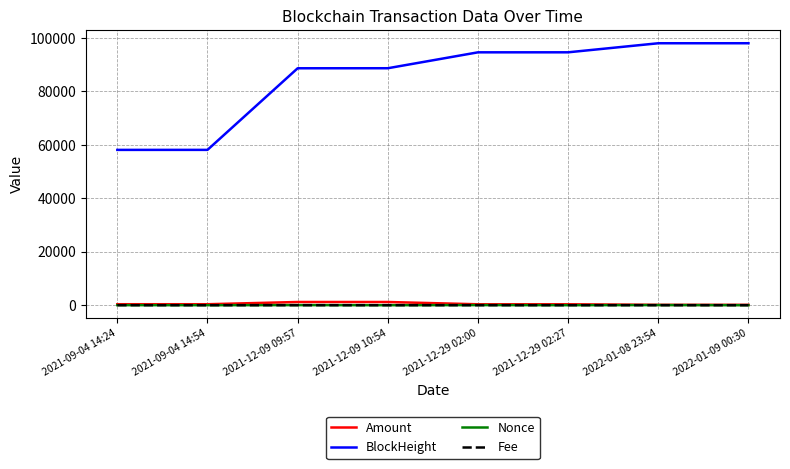

What is the sum of the Amount values at 2021-12-29 02:00 and 2021-12-09 10:54?

1540.9